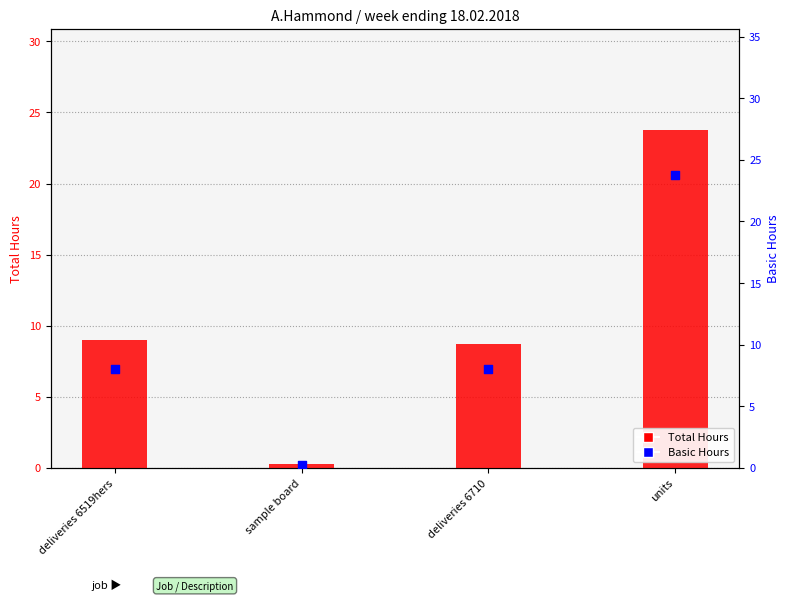

Which series reaches the minimum Y coordinate?

Total Hours